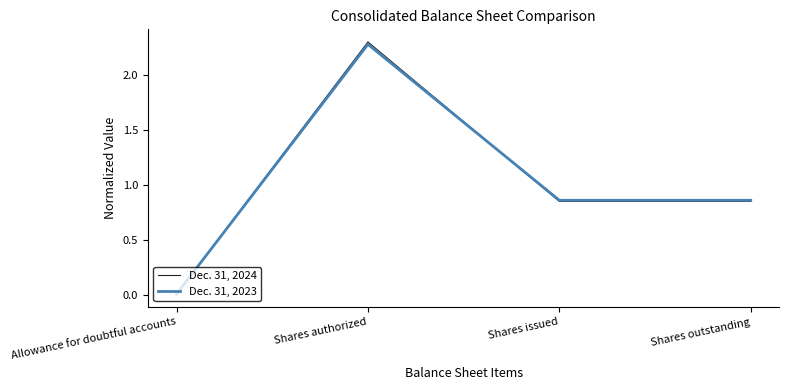

Which category has the highest value across all series?

Shares authorized